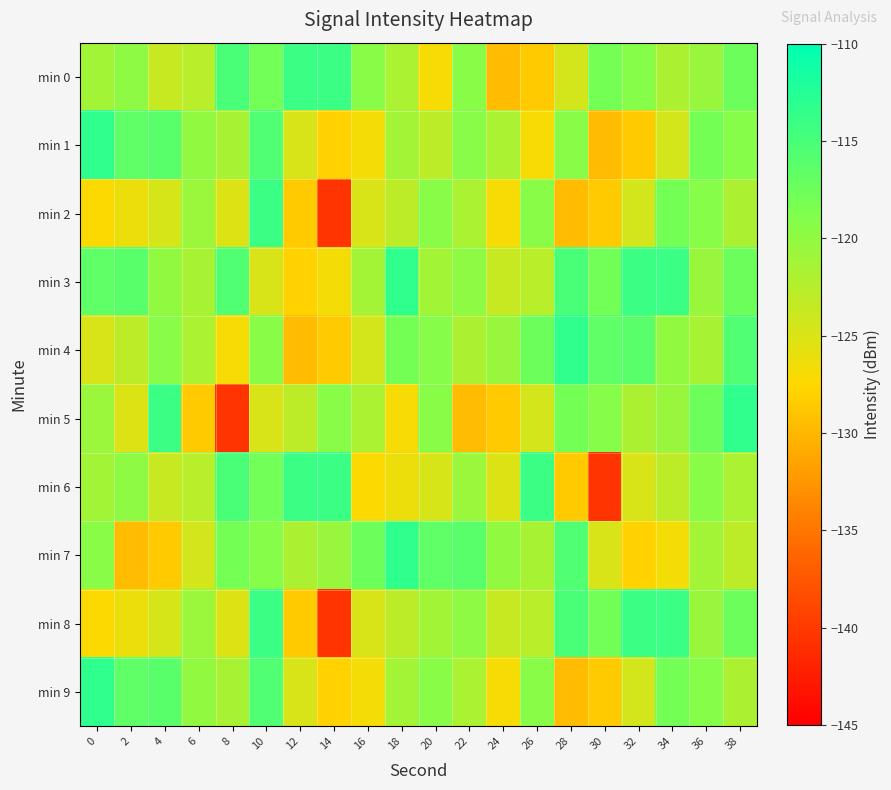

Between 16 and 34, which is larger?

16